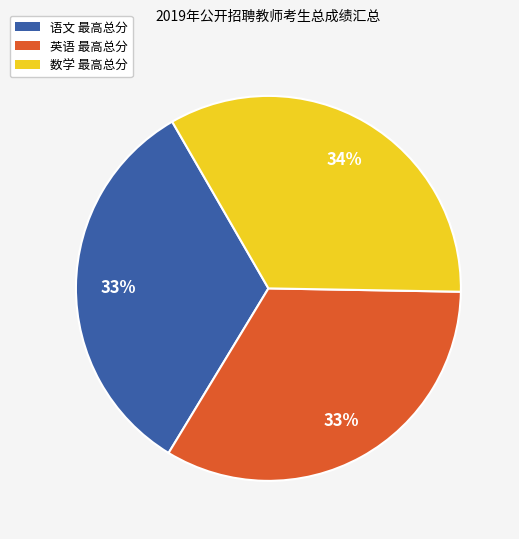

Is there any slice that represents more than half of the pie?

No